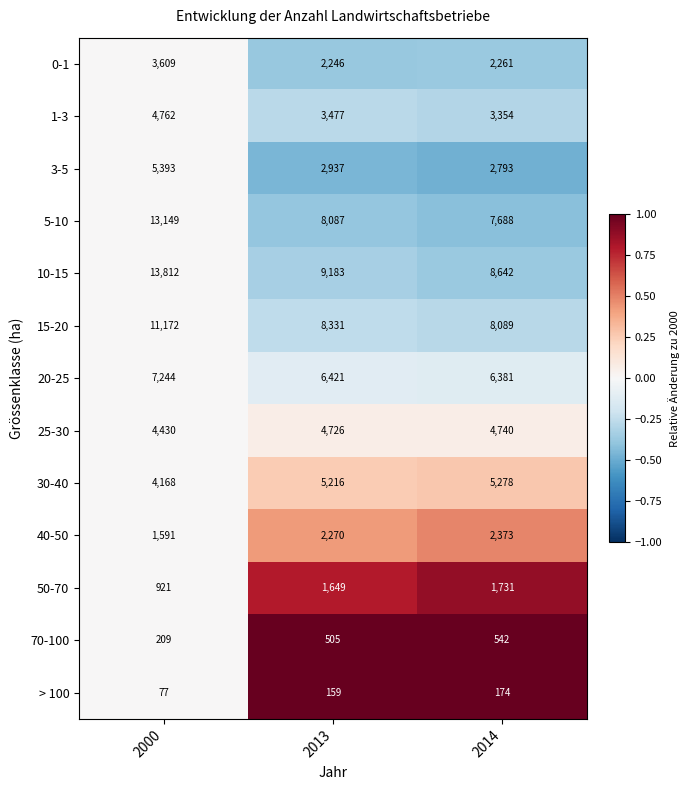

Between 2000 and 2013, which series saw the biggest shift?

5-10